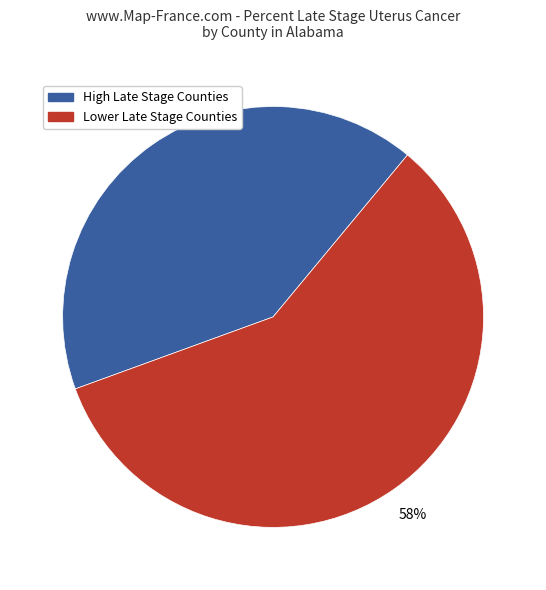

Is there a majority slice in this chart?

Yes